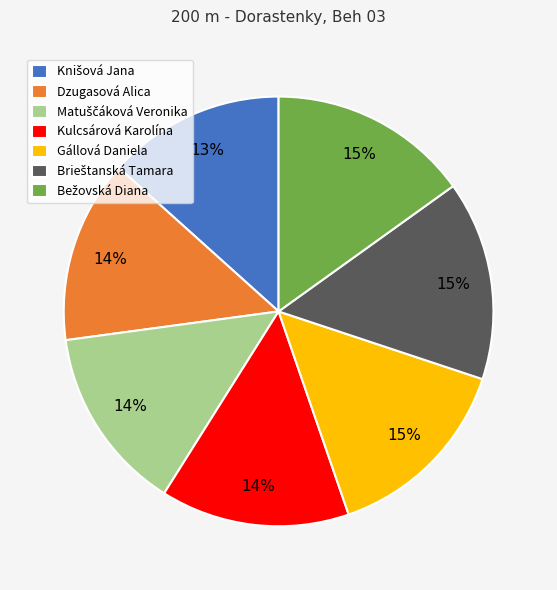

True or false: Dzugasová Alica accounts for 14% of the total.

True